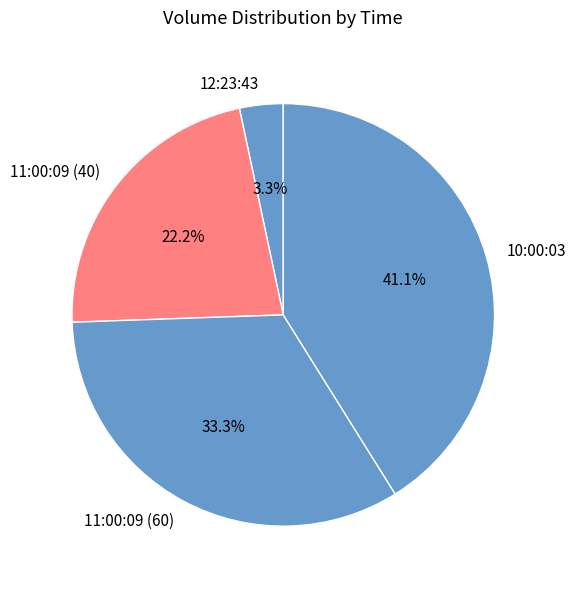

Between 11:00:09 (40) and 10:00:03, which is larger?

10:00:03